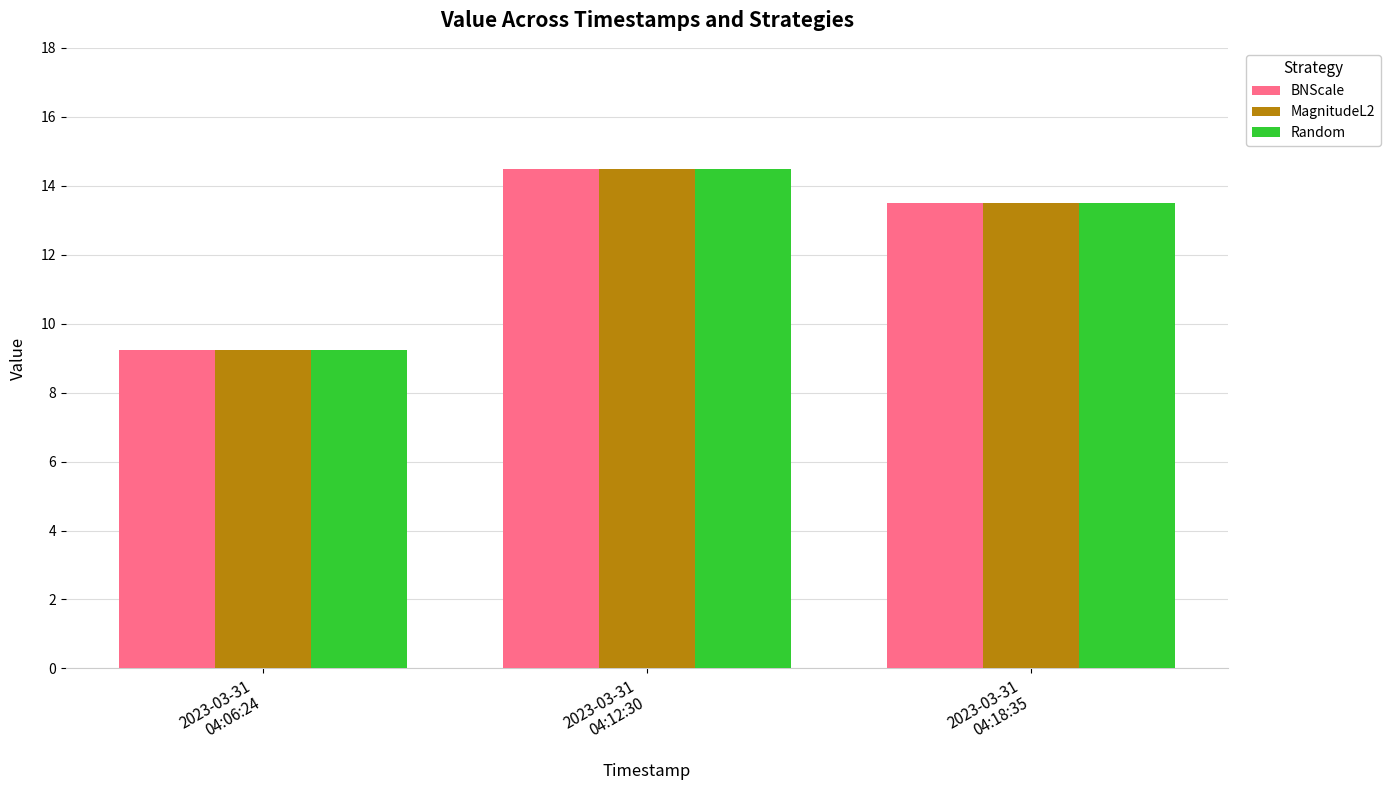

Where is BNScale nearest to the value 11?

2023-03-31
04:06:24